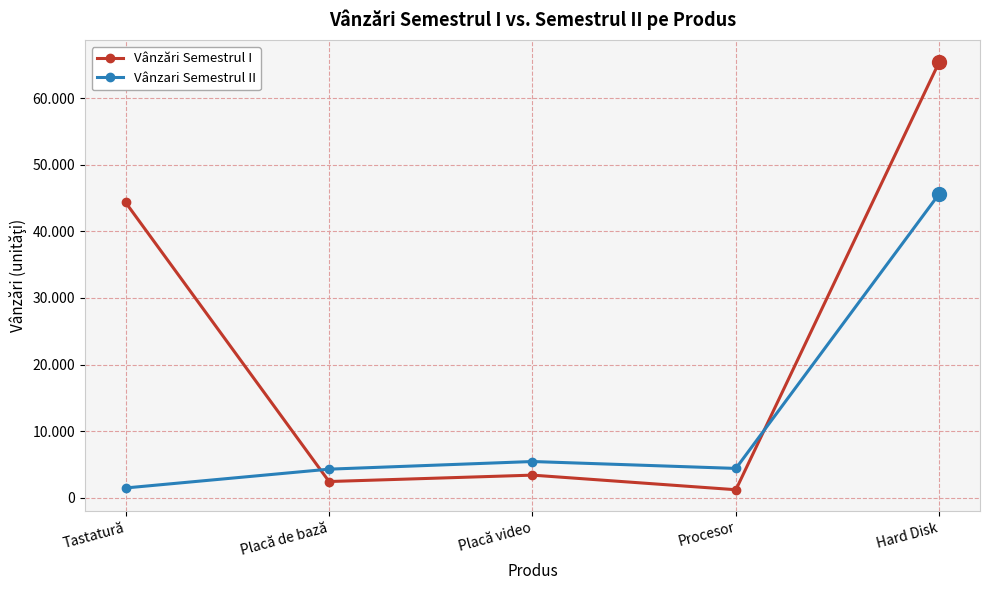

How many interior local valleys does the Vânzări Semestrul I series have?

2